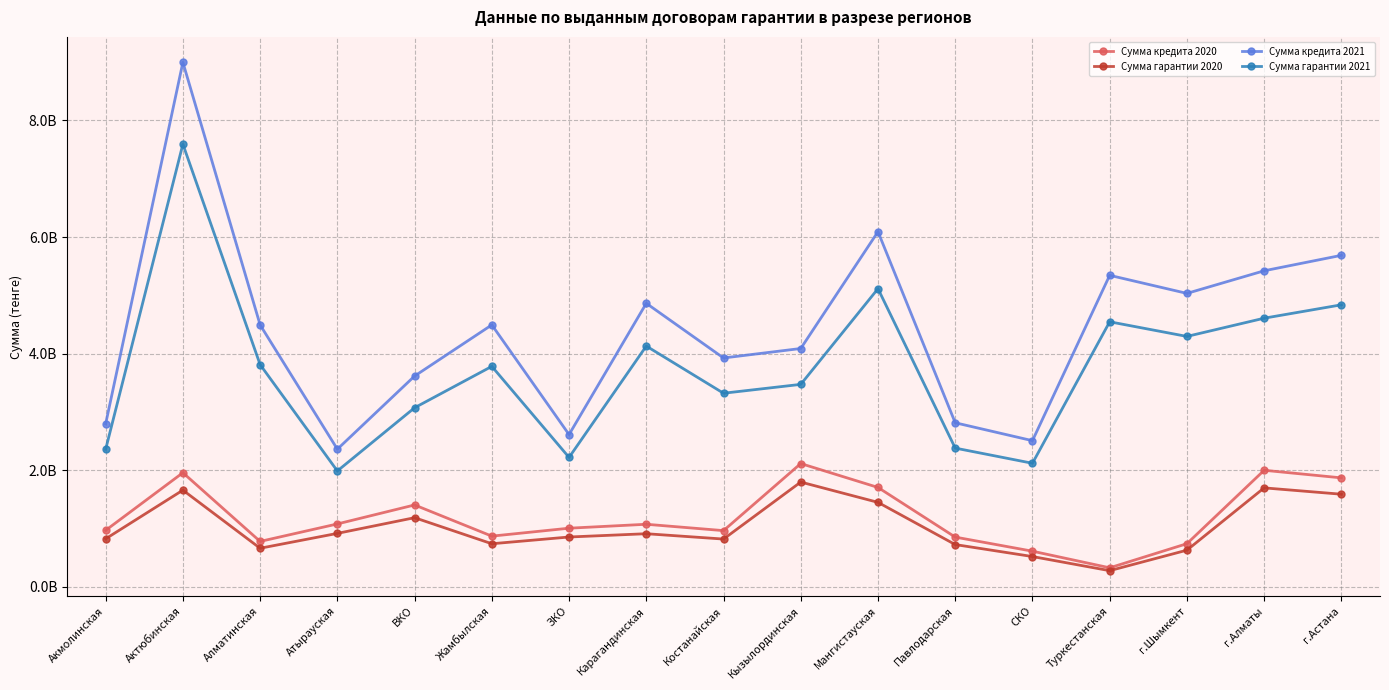

Does the chart have visible grid lines?

Yes